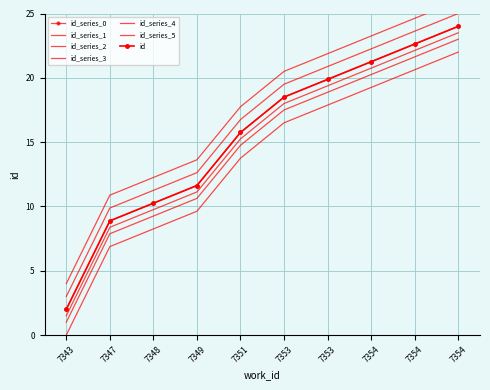

At which label is the value closest to 13?

7349